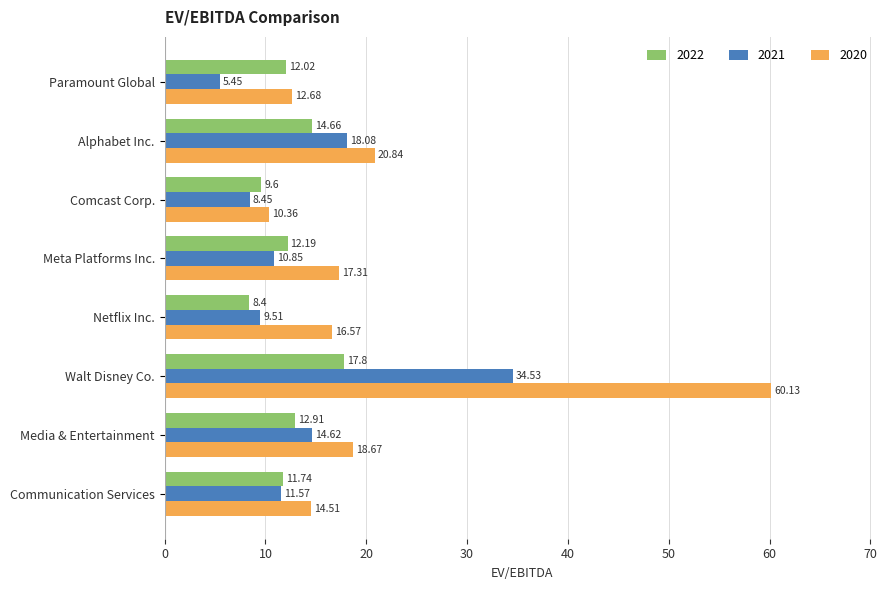

Rank the categories by 2022 value from lowest to highest.

Netflix Inc., Comcast Corp., Communication Services, Paramount Global, Meta Platforms Inc., Media & Entertainment, Alphabet Inc., Walt Disney Co.